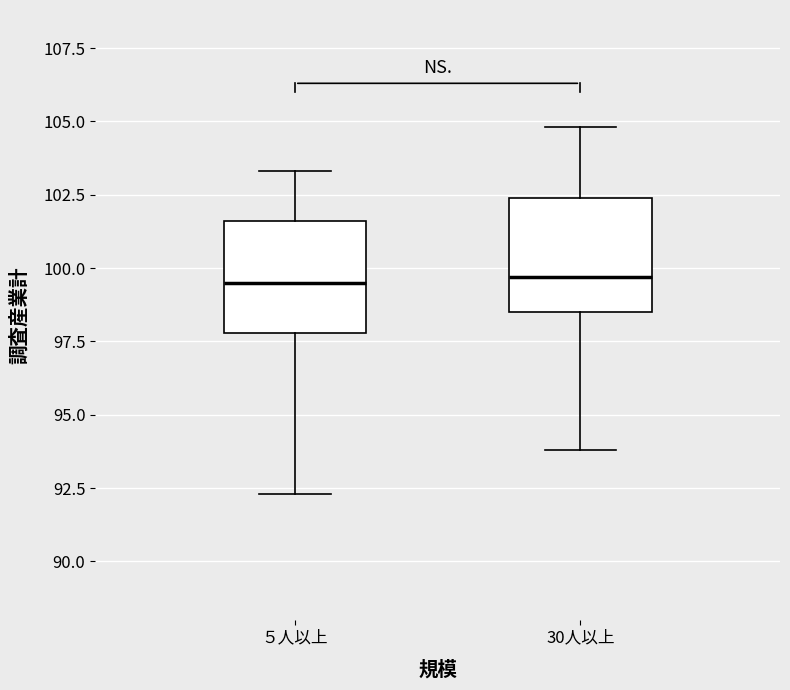

Reading left to right, transcribe this box plot: for each box, give where its median line is, the range the box spans, and where its two whiskers end, as read against the y-axis. The values are not printed on the chart, so give them approximately, as read against the axis.

５人以上: median 99.5, box 98.0 to 101.5, whiskers 92.5 to 103.5
30人以上: median 99.5, box 98.5 to 102.5, whiskers 94.0 to 105.0